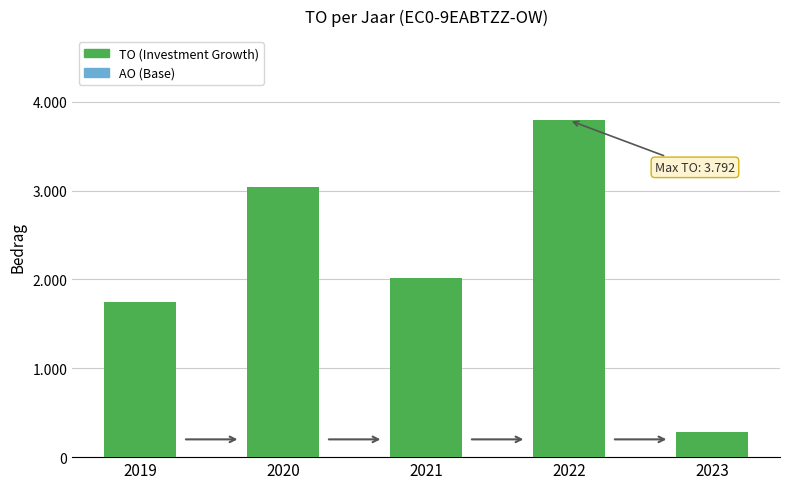

Are the bars horizontal?

No